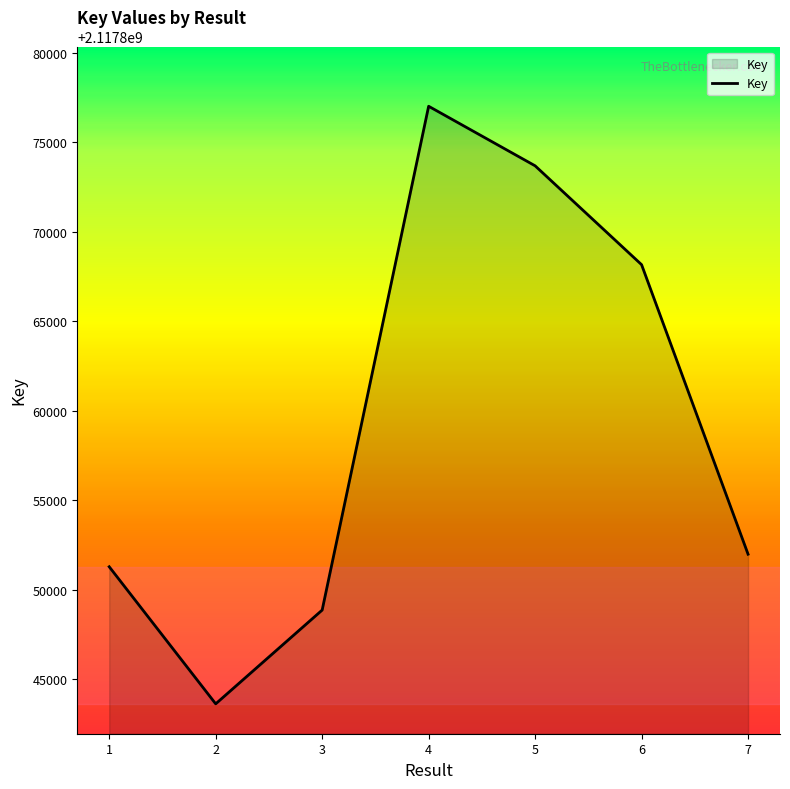

At which category does the data reach its first local peak?

4